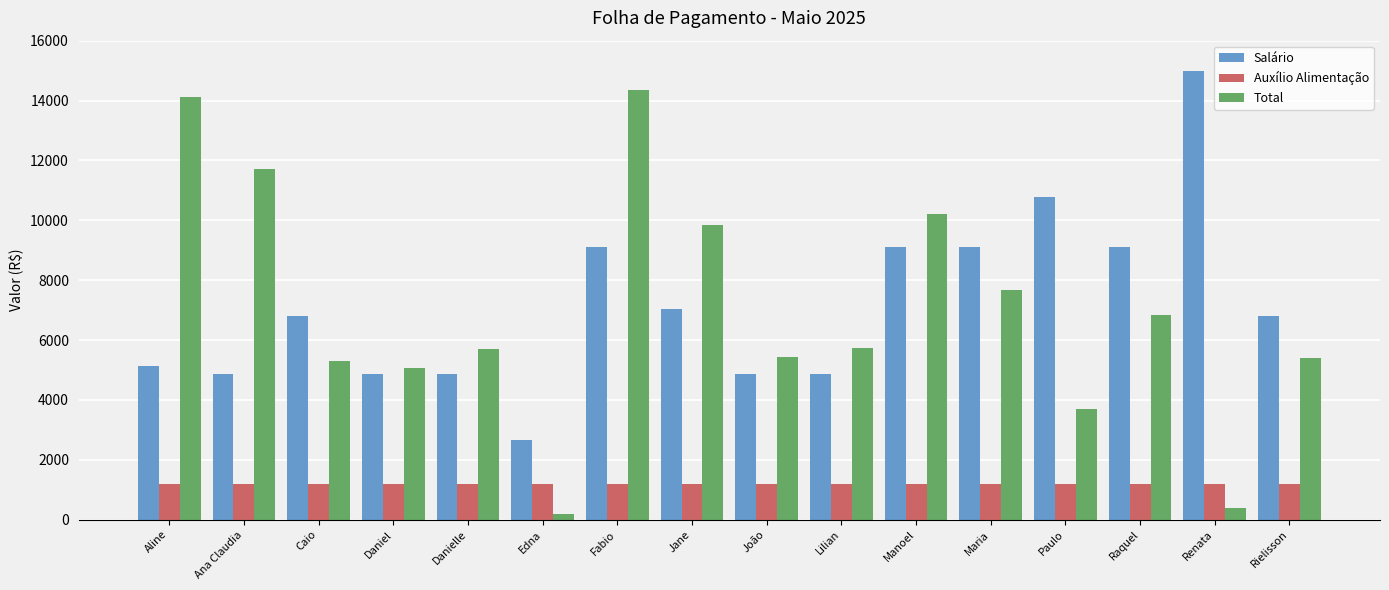

What is the value of the Salário bar at the 6th from the left?

2671.0